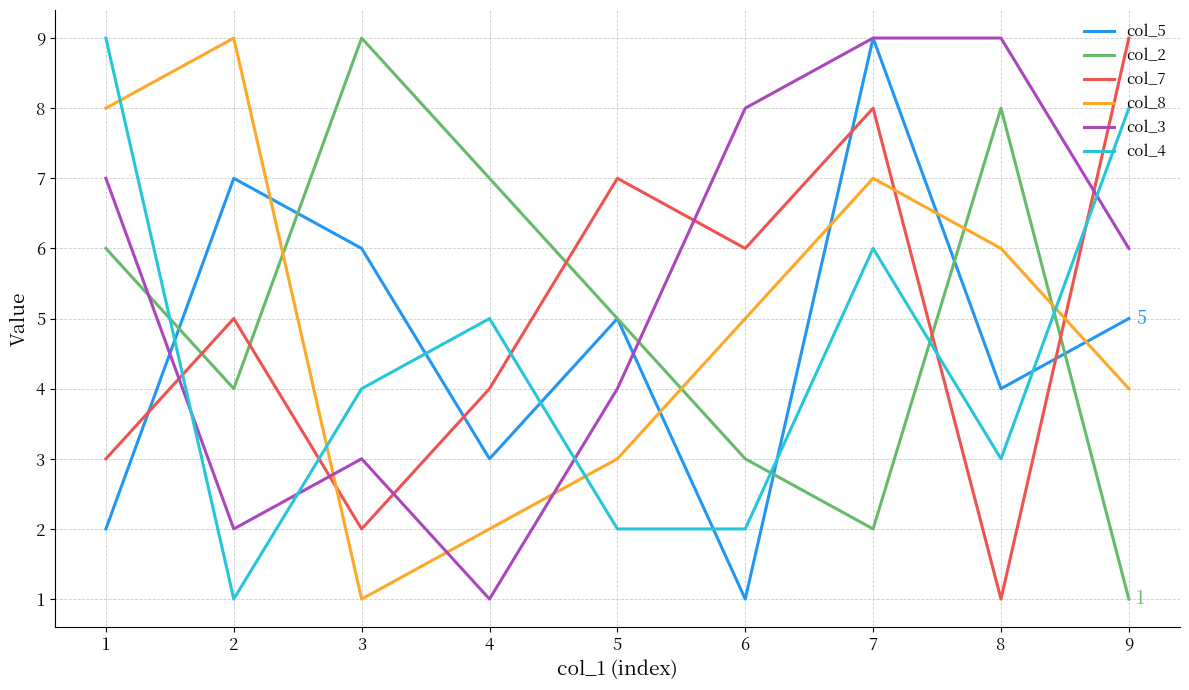

Which series has the largest total across all categories?

col_3